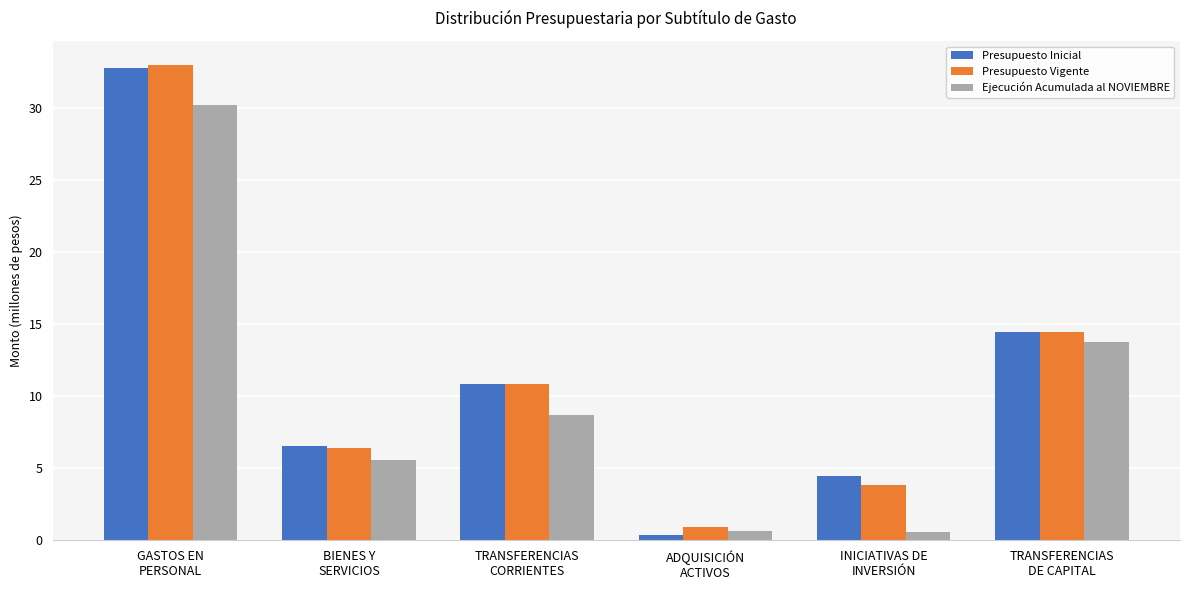

What is the spread (max minus min) of values at TRANSFERENCIAS
CORRIENTES?

2.2